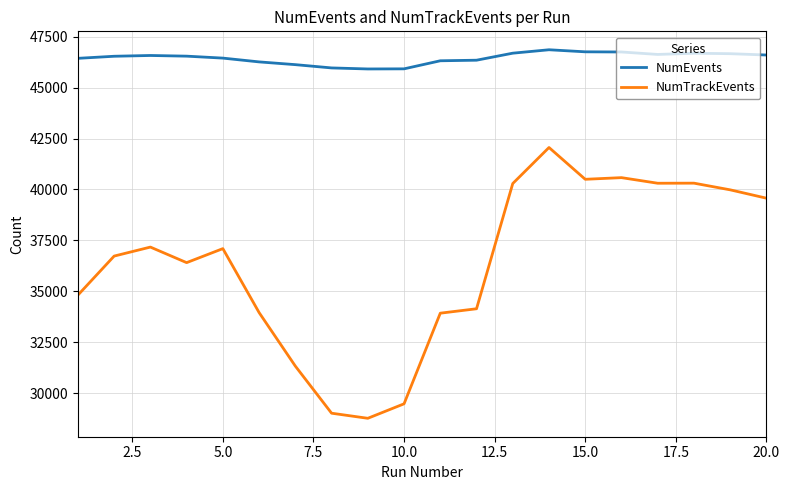

What is the difference between the maximum and minimum values in the NumEvents series?

943